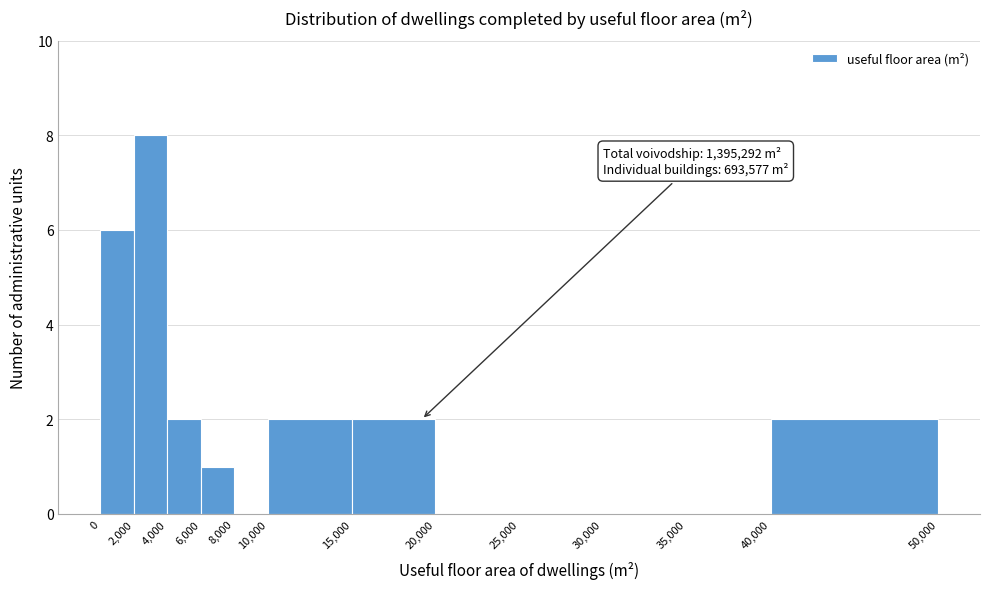

Over which range of the x-axis is the bar tallest?

2,000 to 4,000